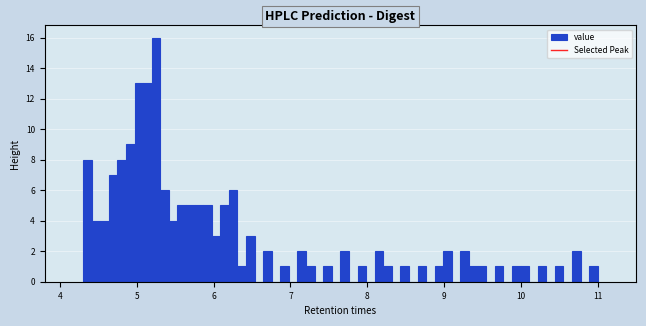

Read against the x-axis, roughly where is the centre of the tallest bar?

5.2